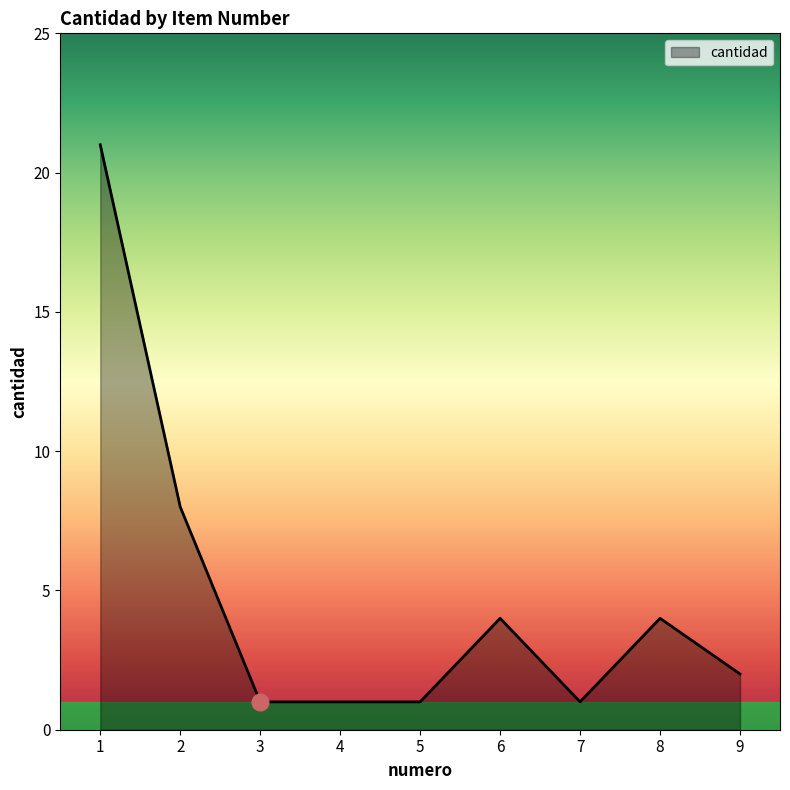

Count the number of data series in this chart.

1